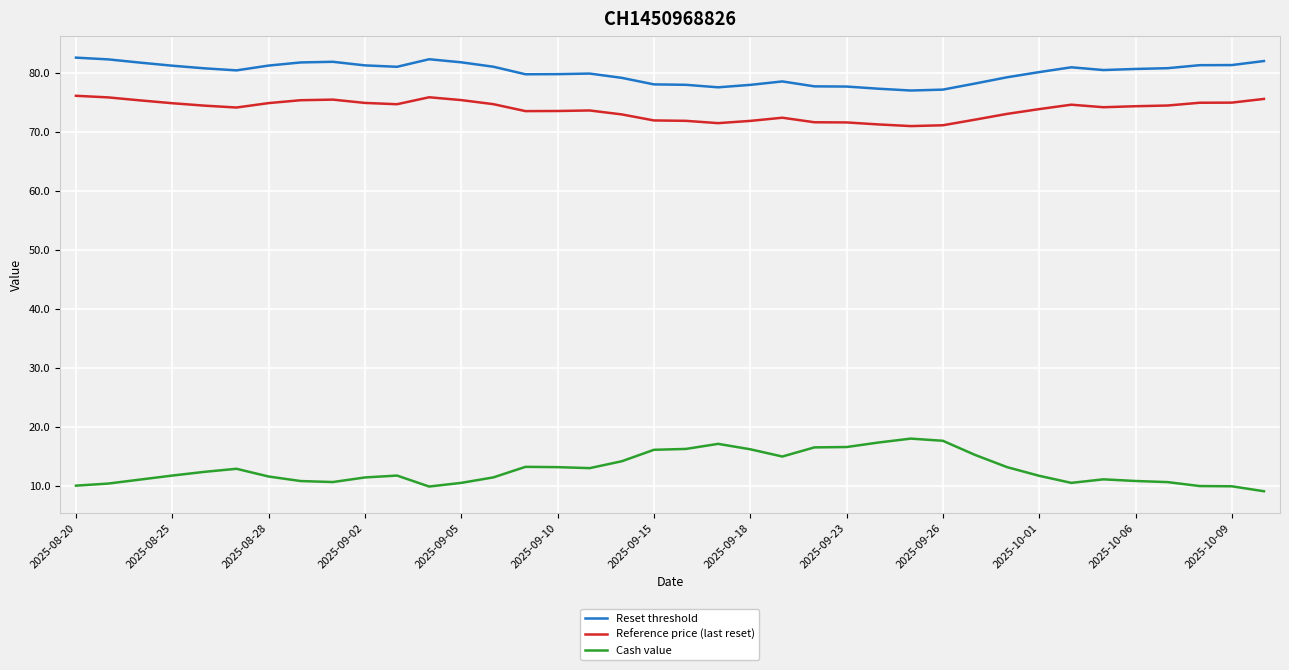

What is the lowest value of the Reset threshold series?

77.0